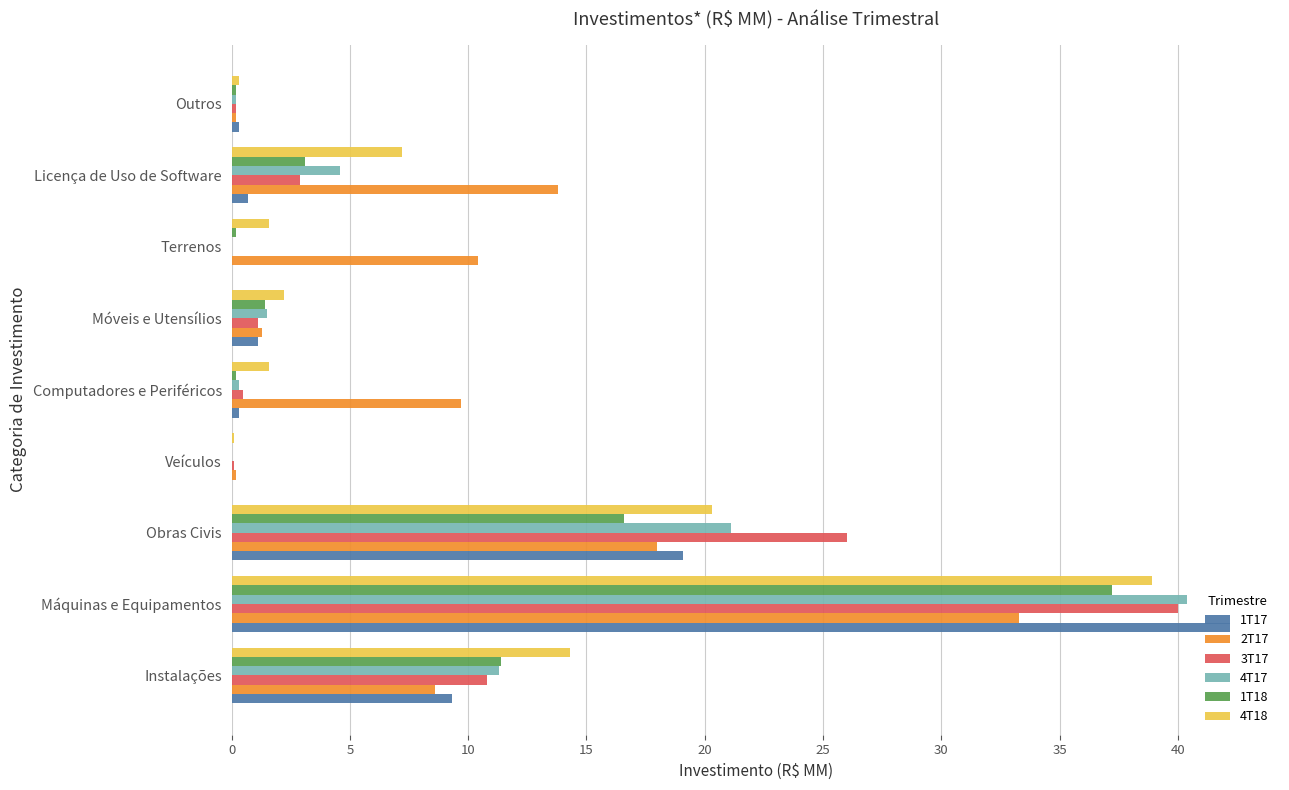

What is the sum of all 4T18 values?

86.5